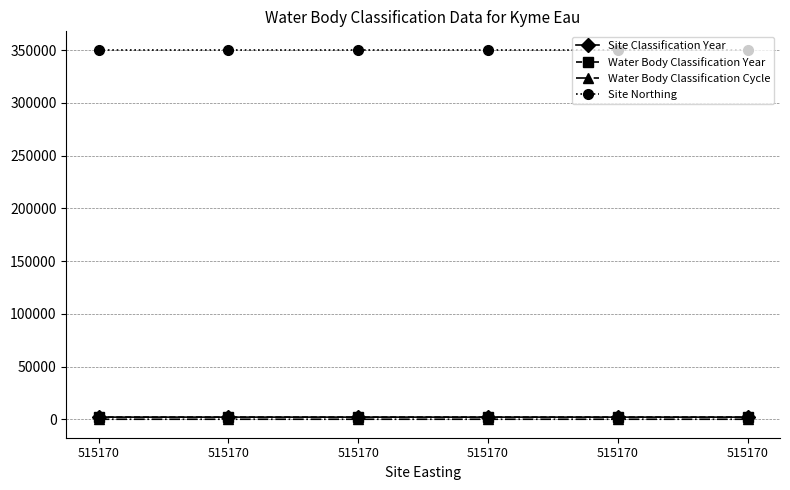

Which series has the widest spread of values?

Site Classification Year